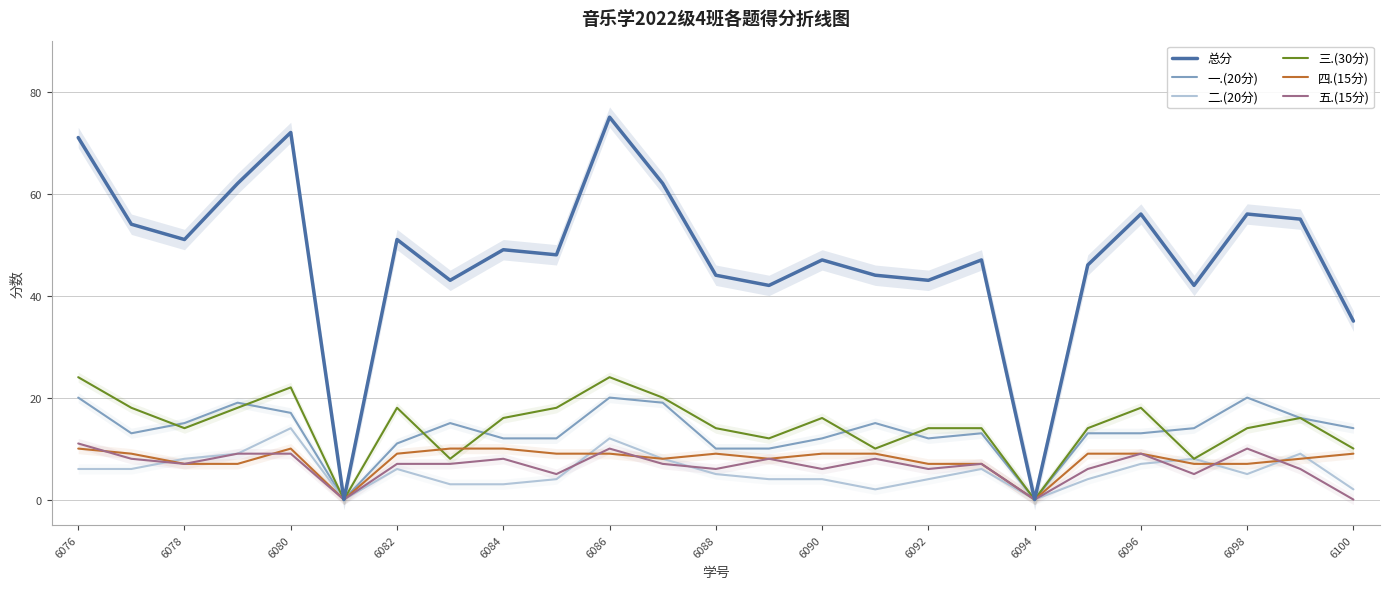

The 一.(20分) series shows 13 at 6096. True or false?

True